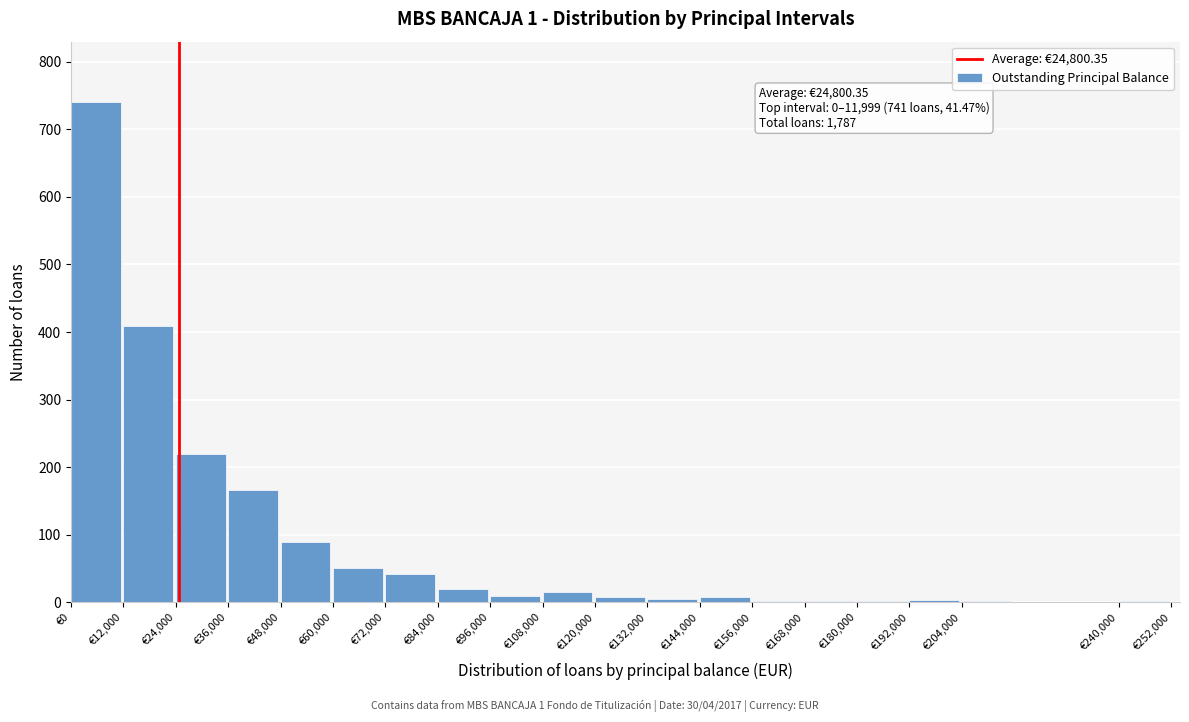

True or false: the data shows 19 at €84,000.

True